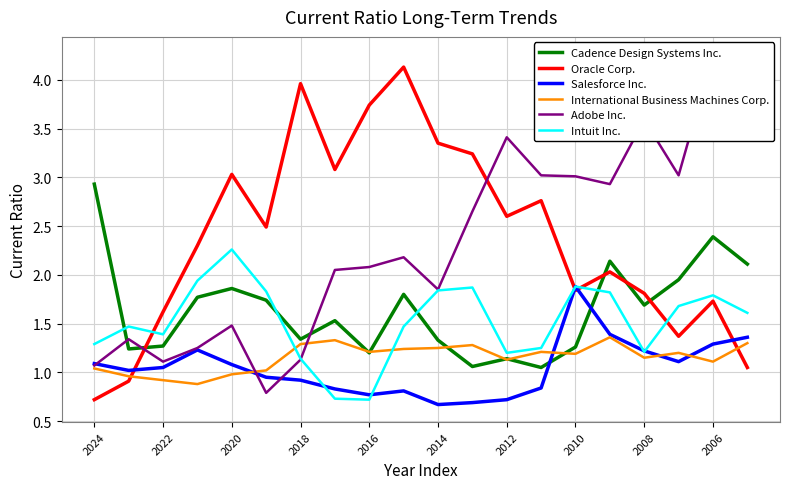

What is the value of the Adobe Inc. point at the 20th from the left?

4.2